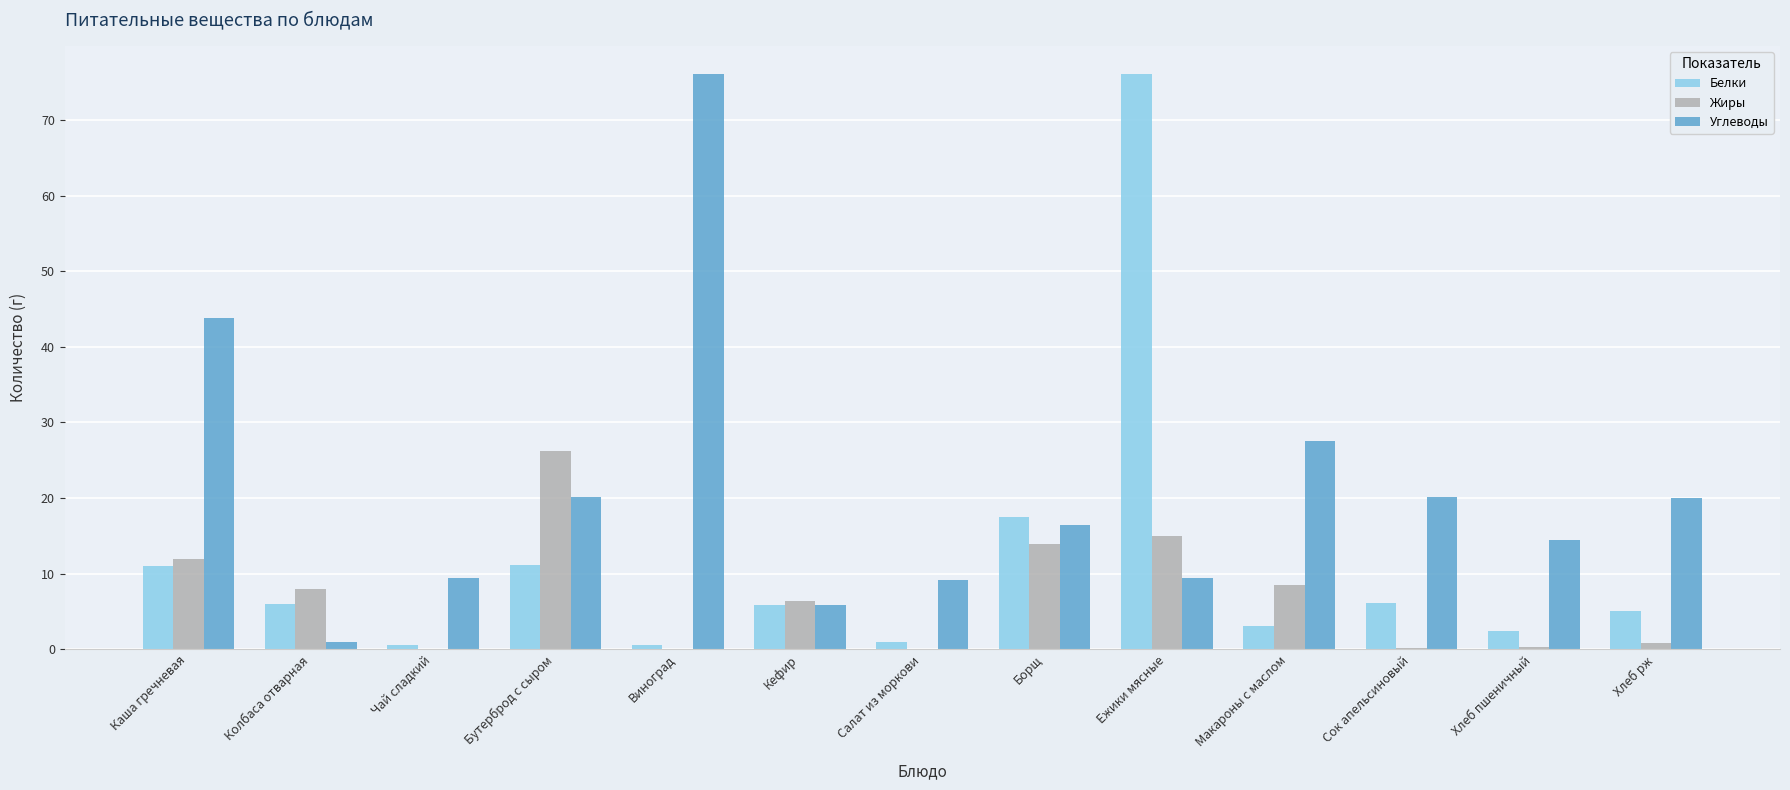

The Белки series shows 5.8 at Кефир. True or false?

True